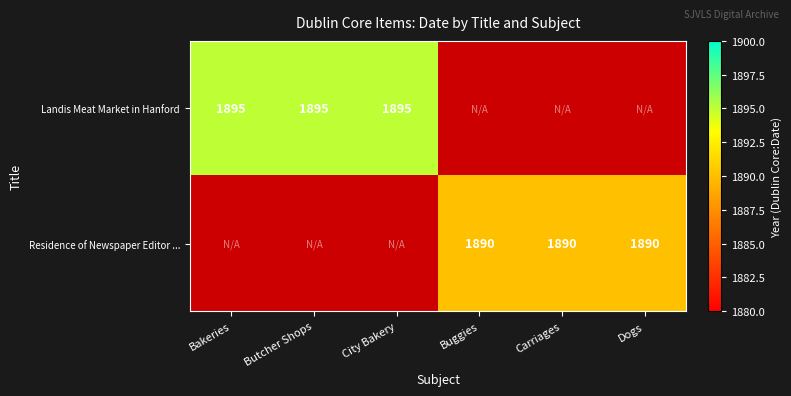

True or false: Residence of Newspaper Editor ... has a value of 1251 at Buggies.

False